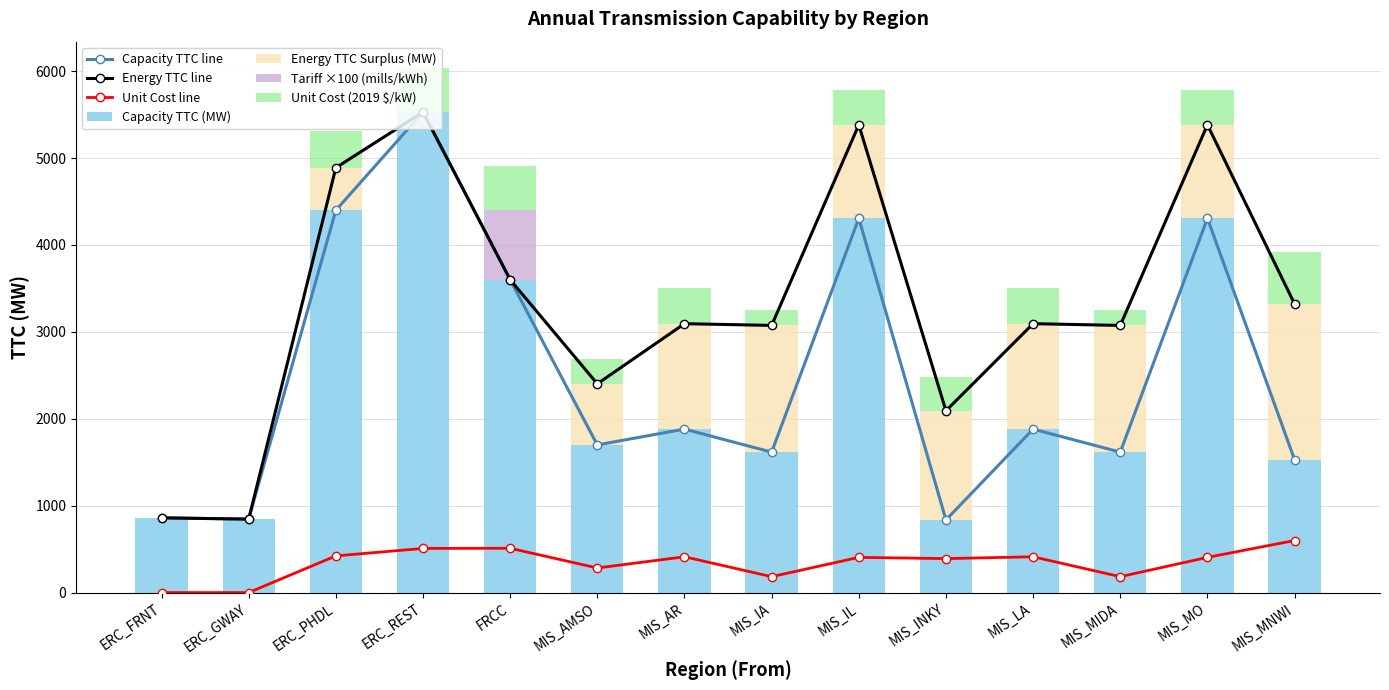

At how many categories does at least one series exceed 2487?

10